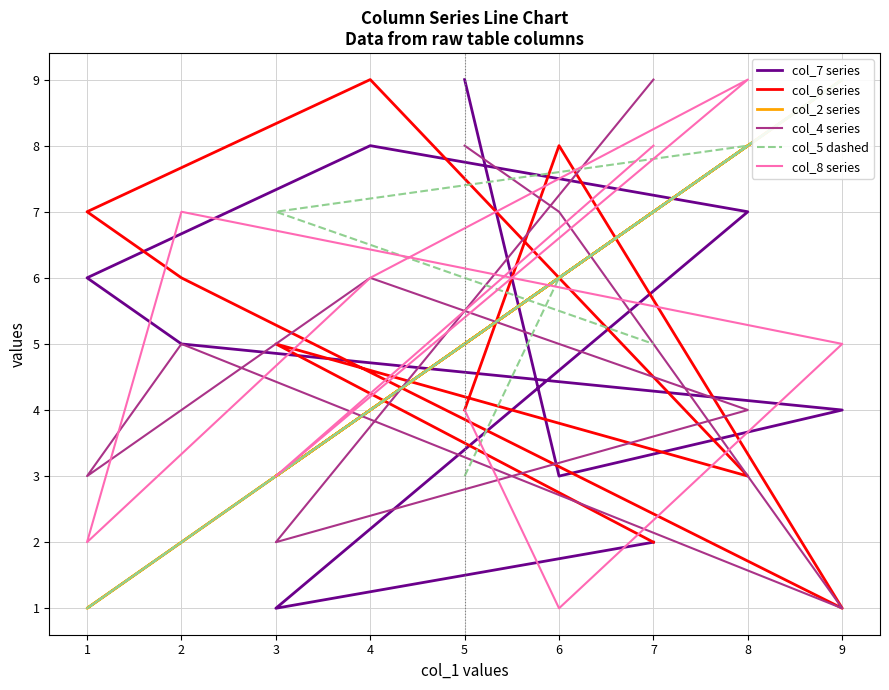

Between which two adjacent categories do col_4 series and col_5 dashed first intersect?

6 and 9